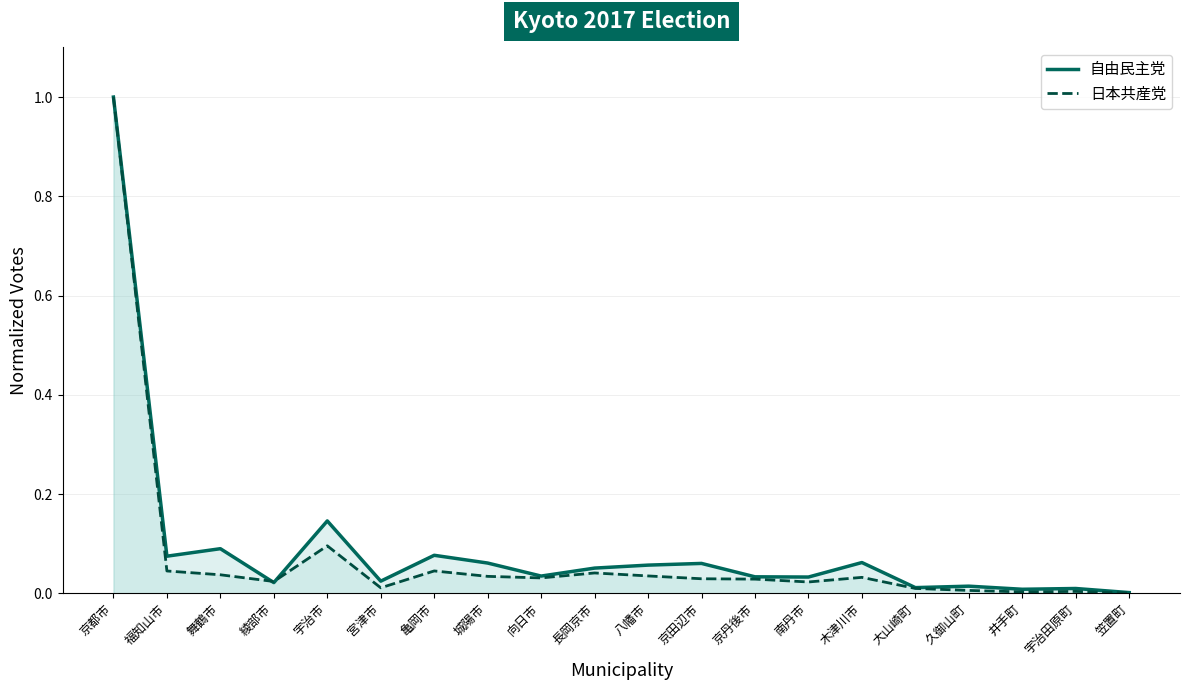

Which series has the widest spread of values?

日本共産党